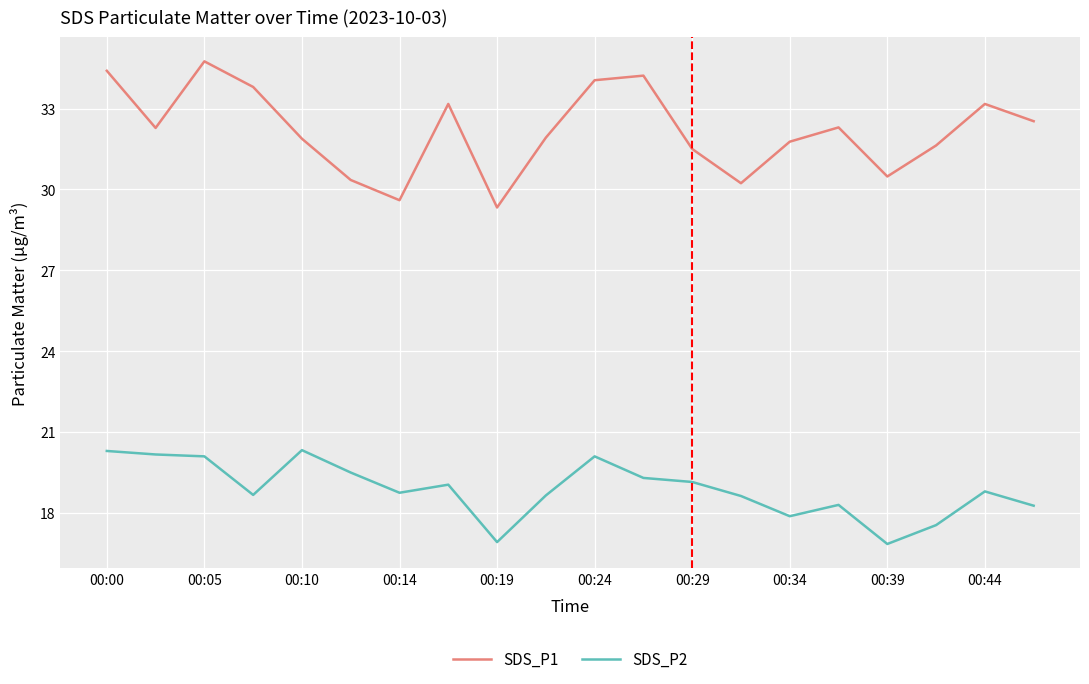

Which series has the largest total across all categories?

SDS_P1